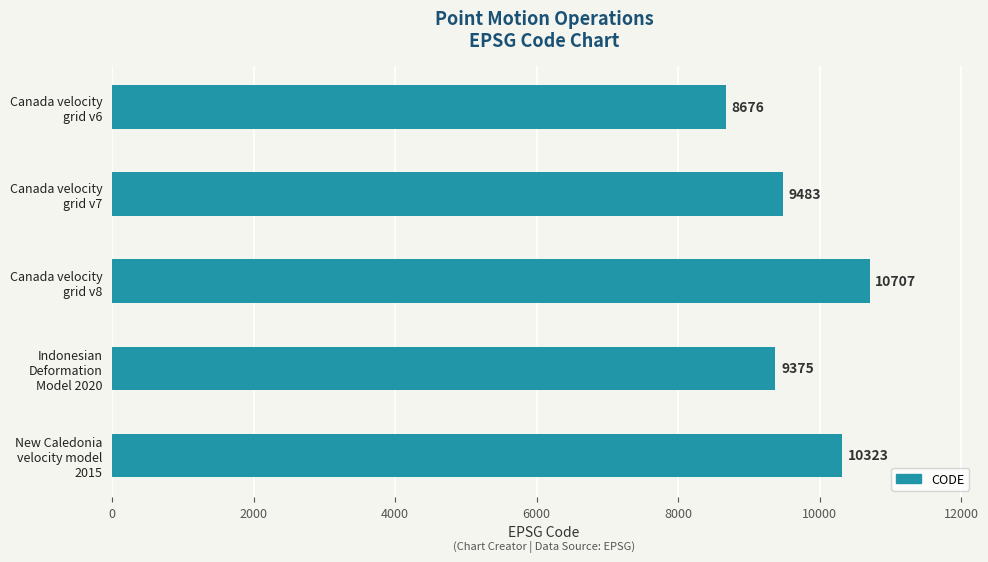

Rank the categories by value from lowest to highest.

Canada velocity
grid v6, Indonesian
Deformation
Model 2020, Canada velocity
grid v7, New Caledonia
velocity model
2015, Canada velocity
grid v8